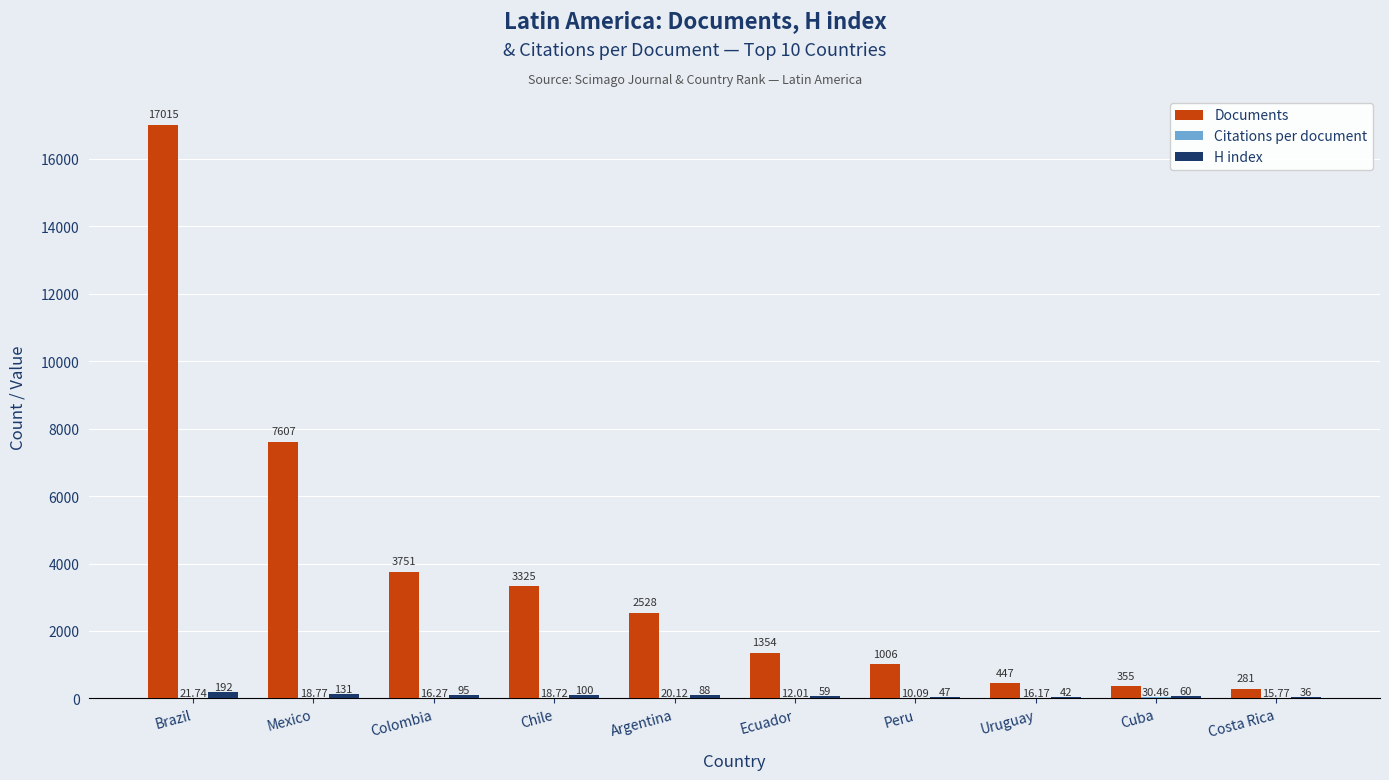

What is the difference between the Documents values at Cuba and Peru?

651.0